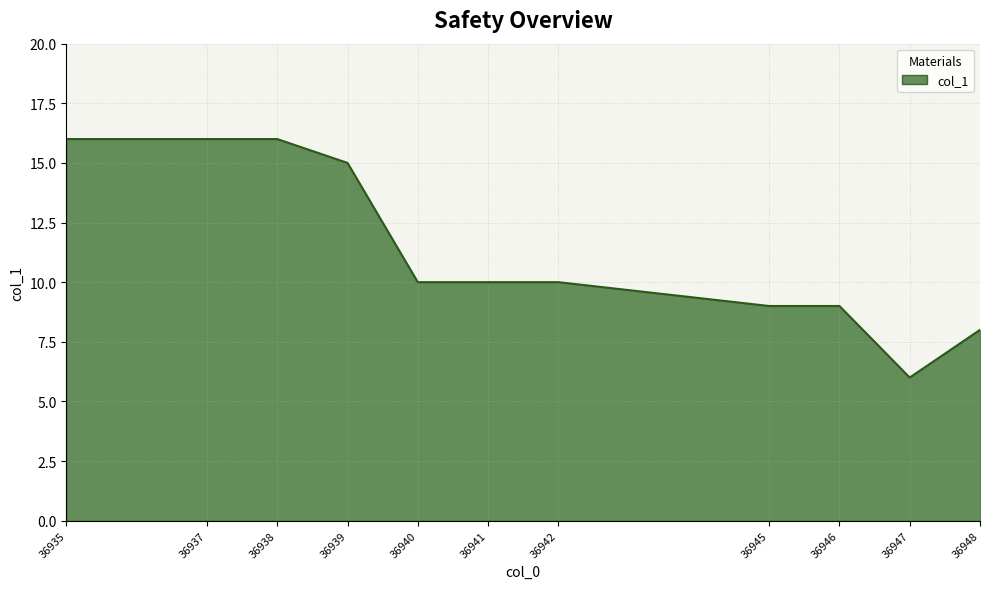

What is the sum of the values at 36937 and 36942?

26